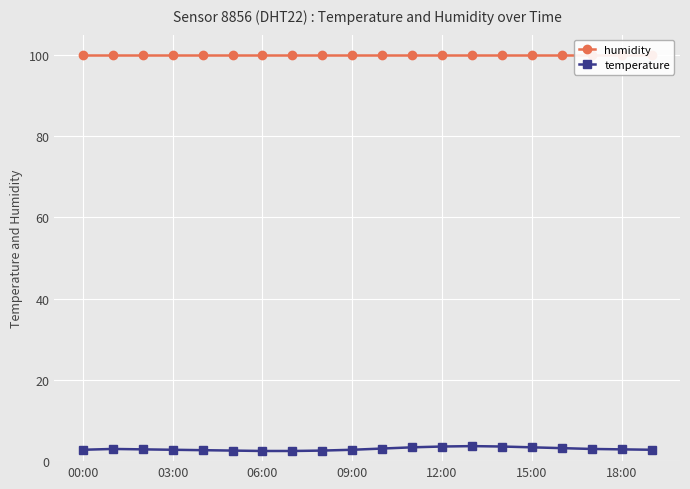

What is the total value across all series at 17?

102.9